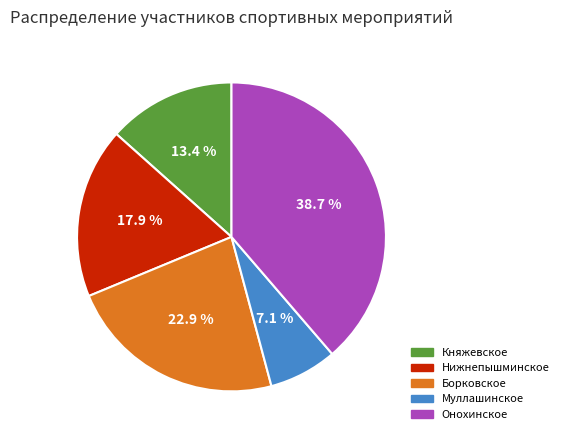

To the nearest percent, what is the average slice percentage?

20%